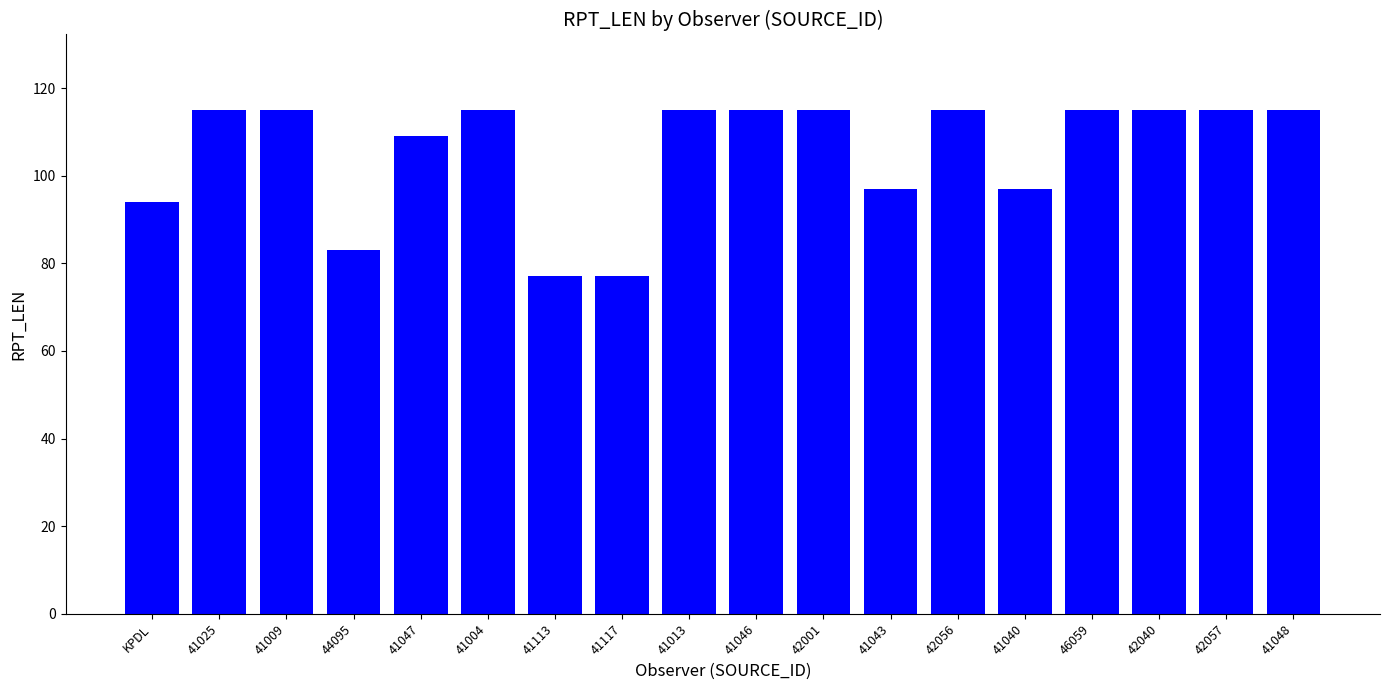

What is the label of the 11th bar from the right?

41117